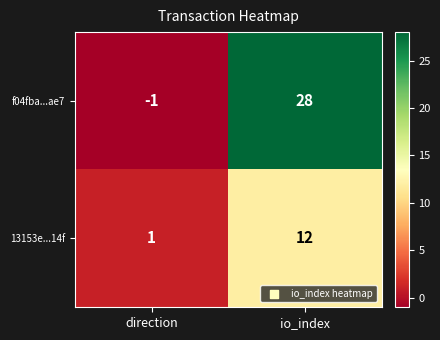

Reading left to right, extract all data points from this chart.

f04fba...ae7: -1	28
13153e...14f: 1	12